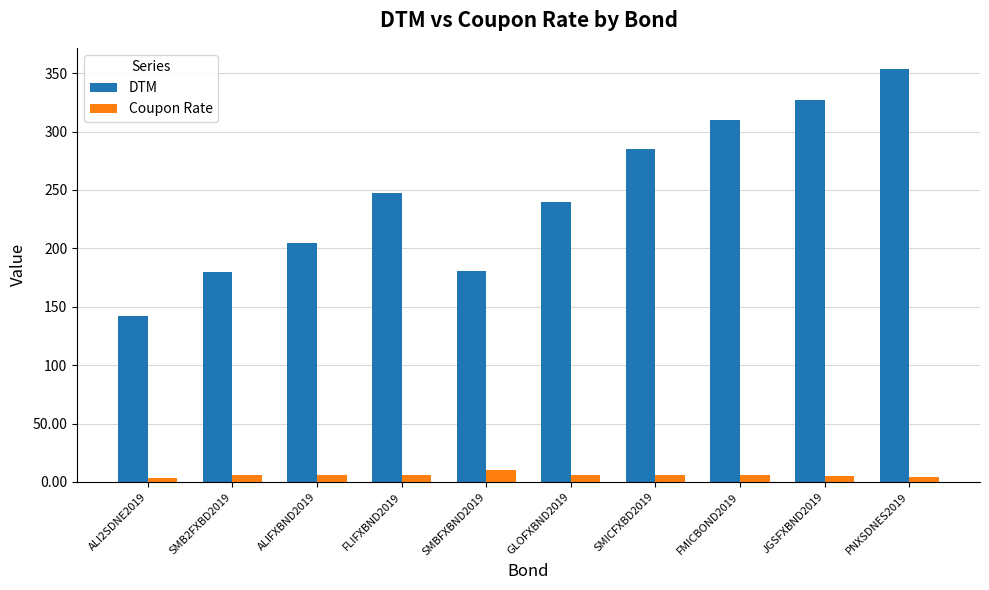

What is the approximate value of Coupon Rate at SMICFXBD2019?

6.0